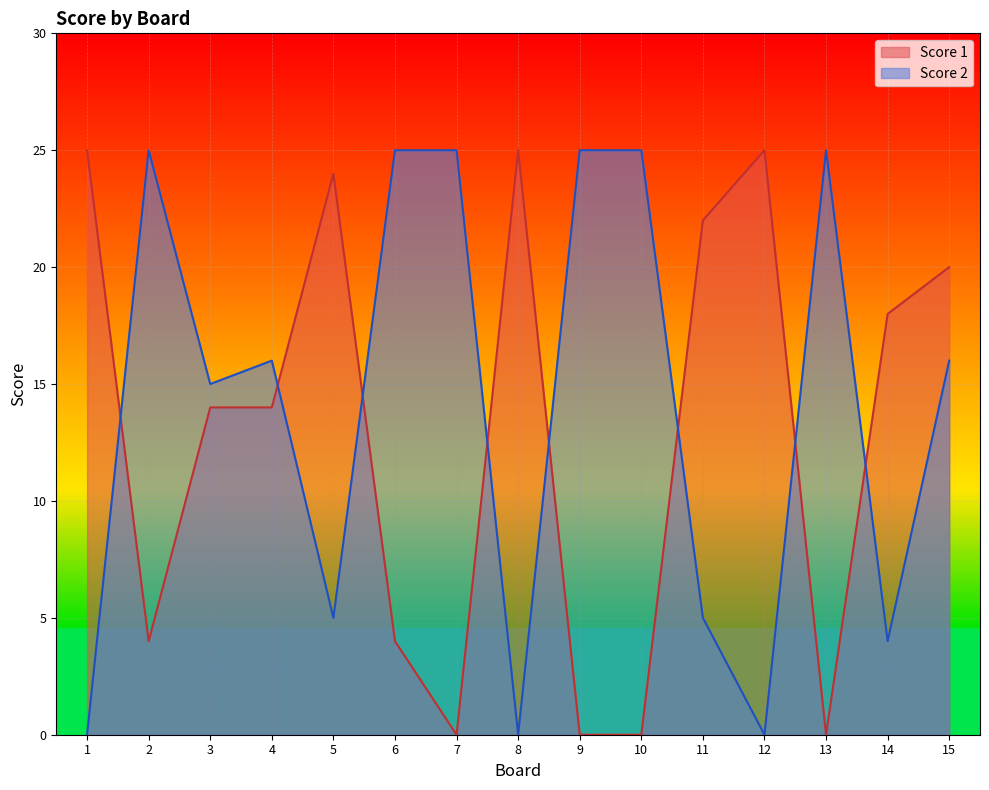

How many lines are shown in the chart?

2